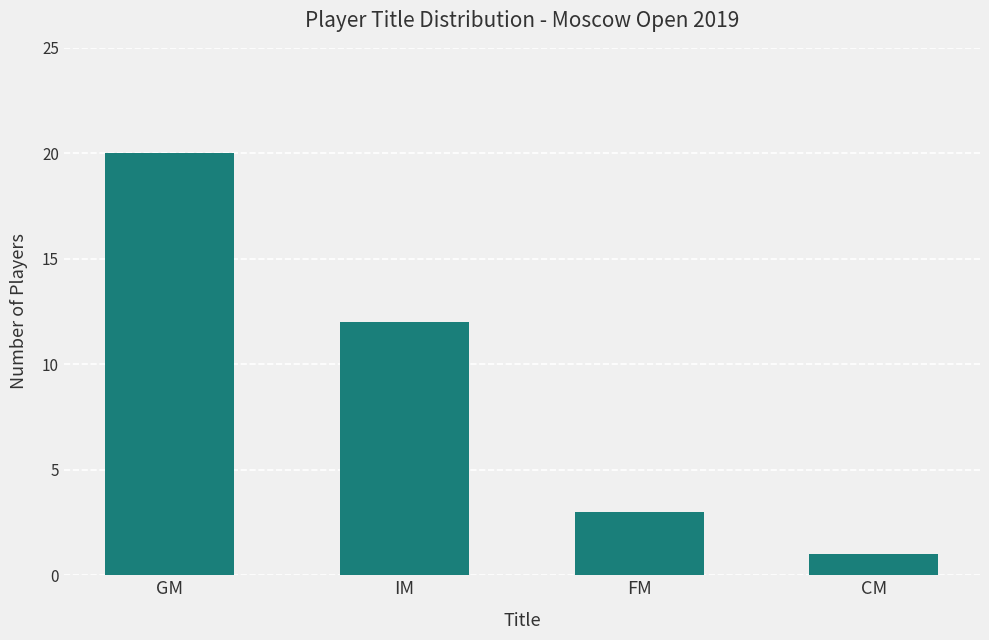

What is the smallest value displayed?

1